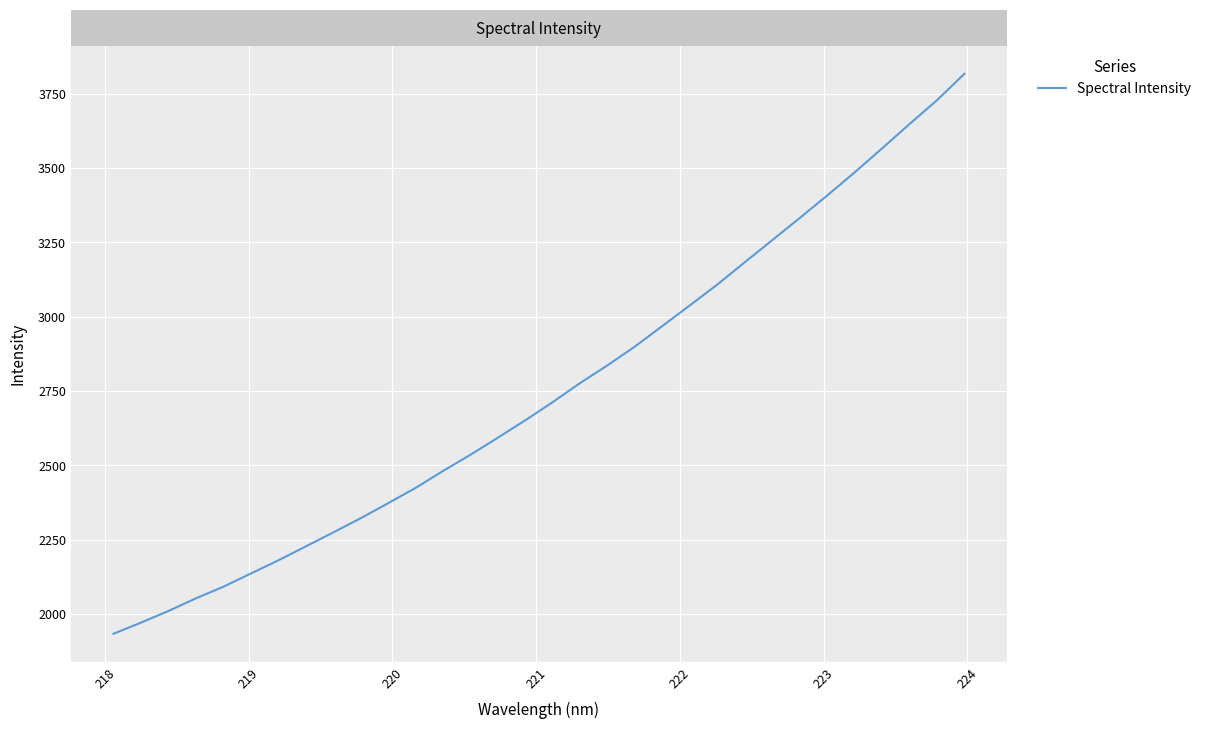

What is the difference between the maximum and minimum values?

1884.1